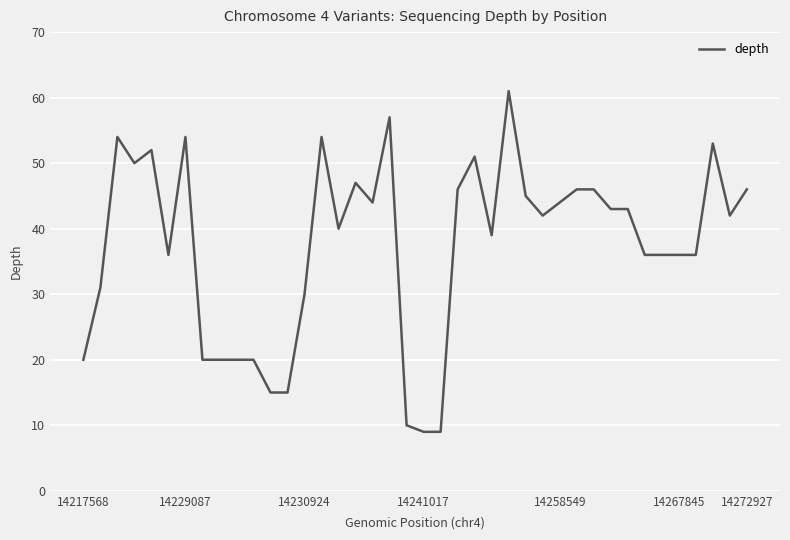

What is the difference between the maximum and minimum values?

52